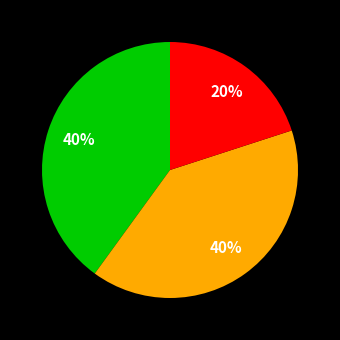

Is there any slice that represents more than half of the pie?

No